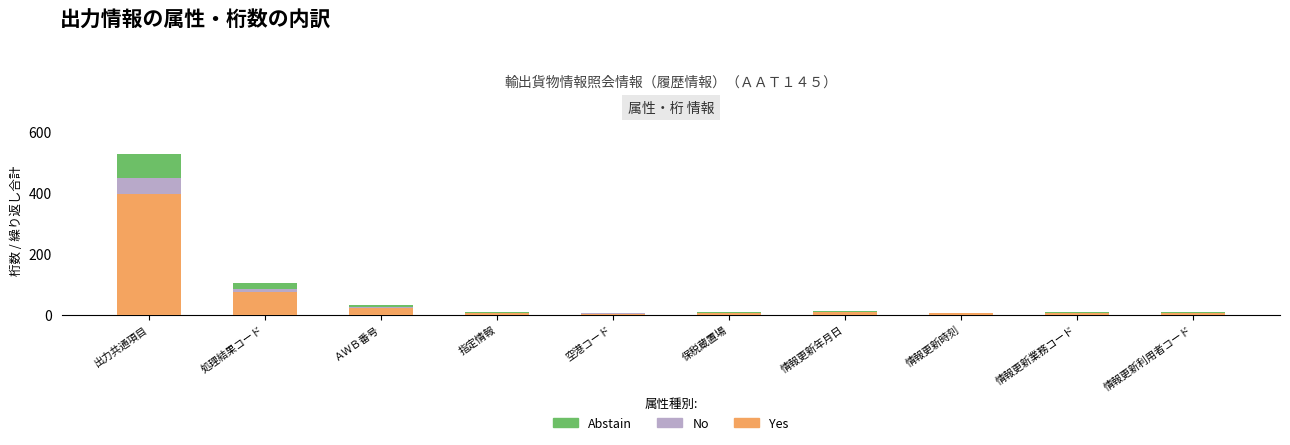

At which category is the sum across all series the highest?

出力共通項目